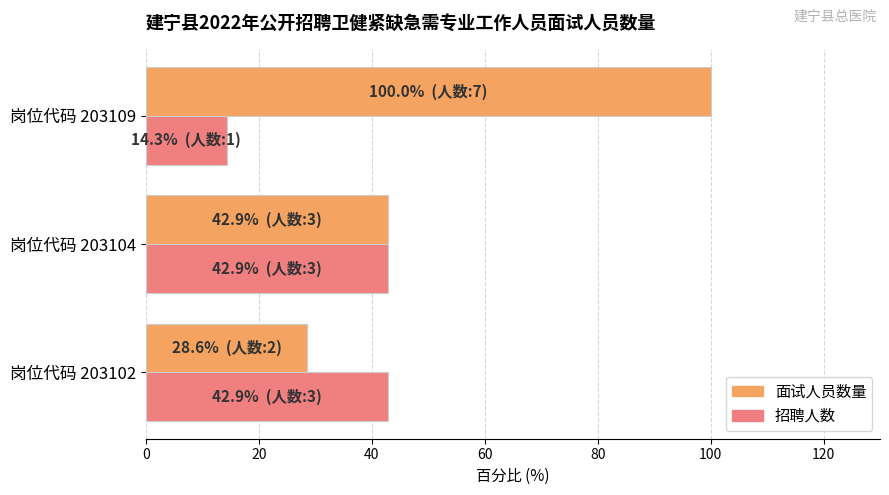

What are all the series names shown in the legend?

面试人员数量, 招聘人数